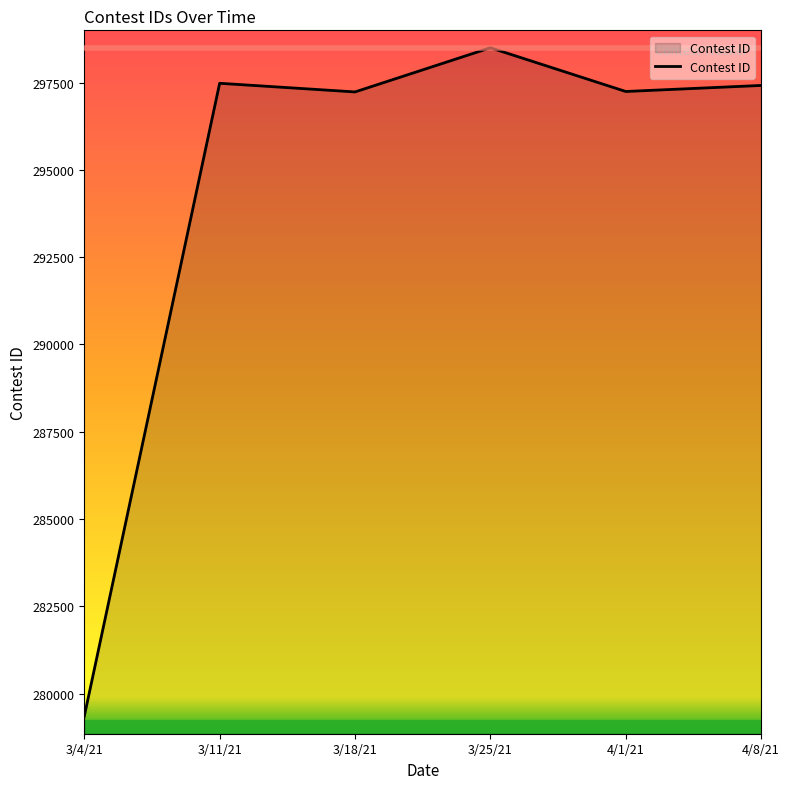

What is the difference between the values at 3/4/21 and 3/25/21?

19142